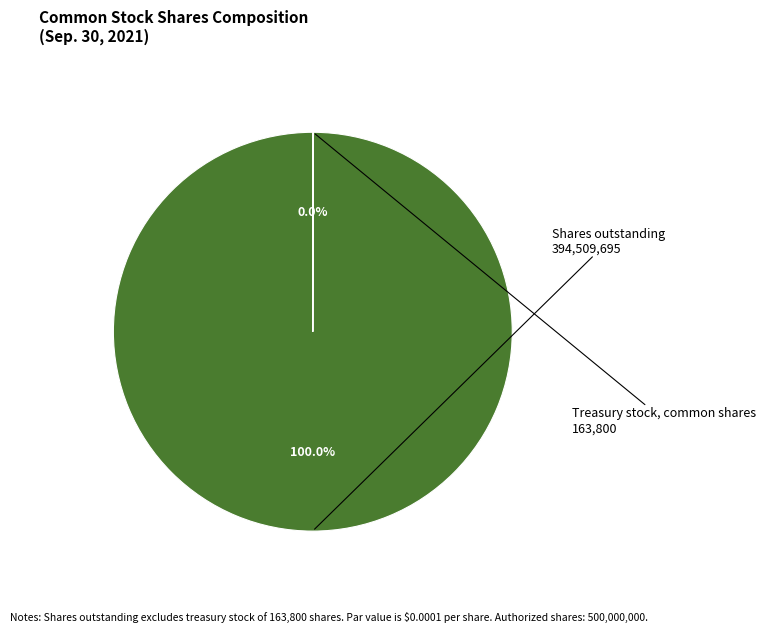

Does any single category account for the majority?

Yes